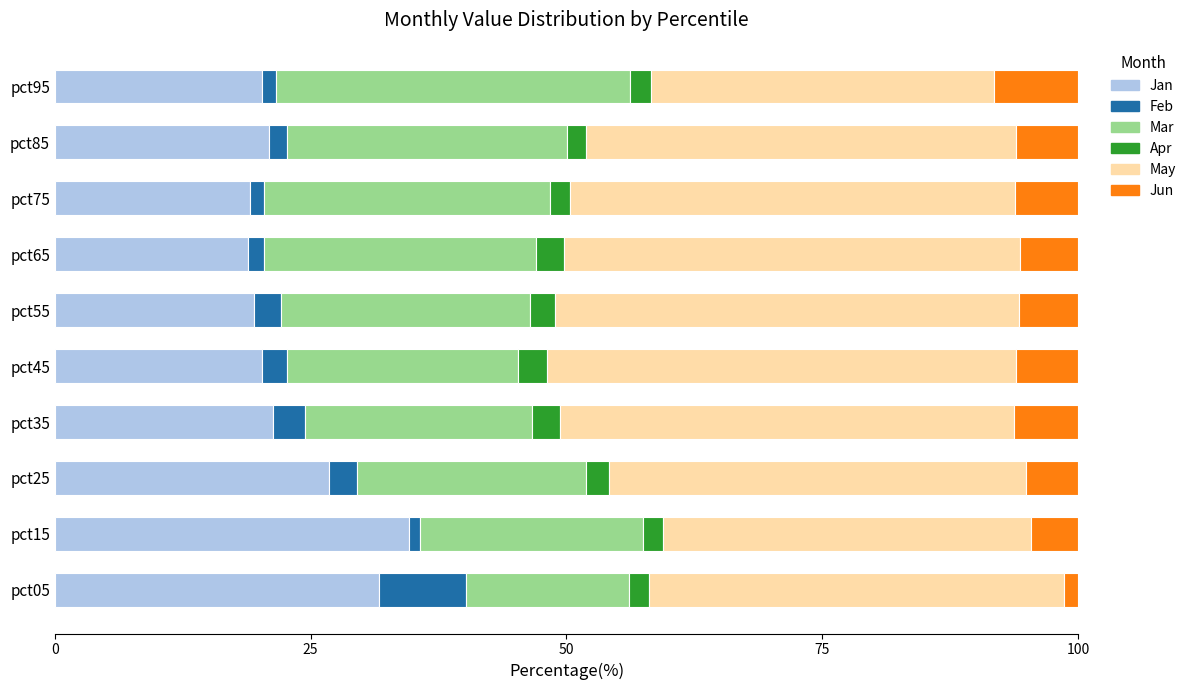

The Jan series shows 27.9 at pct95. True or false?

False